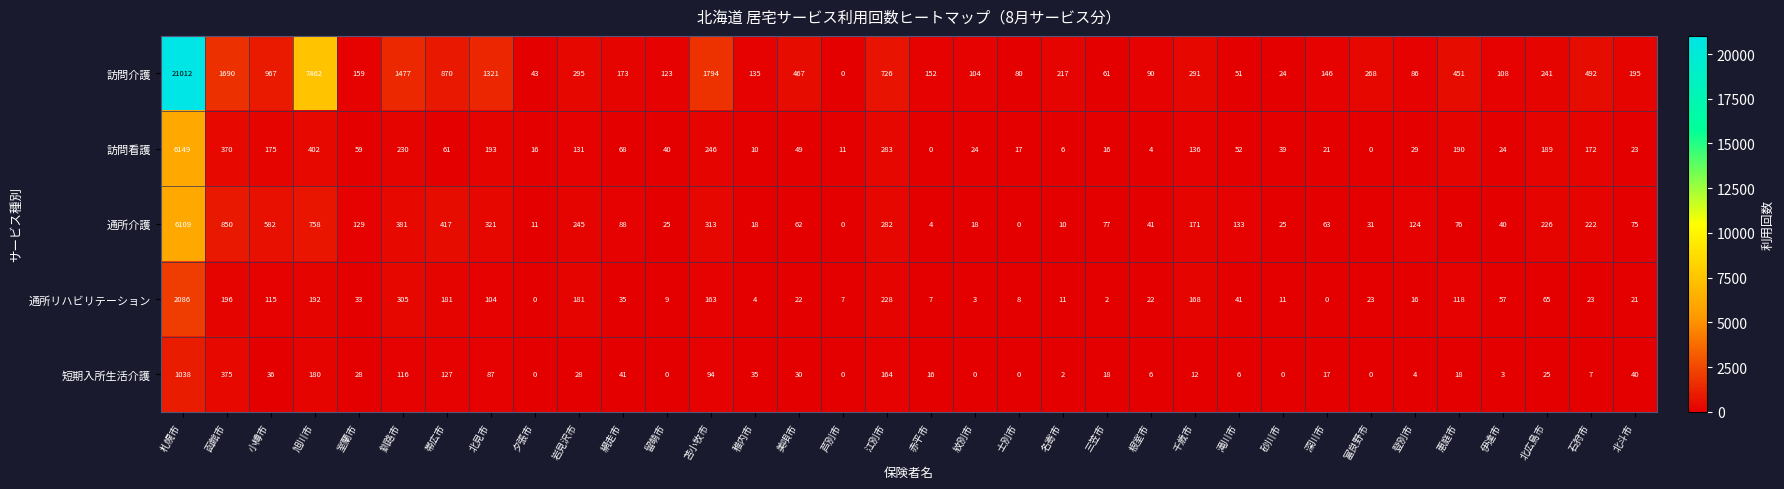

Rank the series by their maximum value, from highest to lowest.

訪問介護, 訪問看護, 通所介護, 通所リハビリテーション, 短期入所生活介護